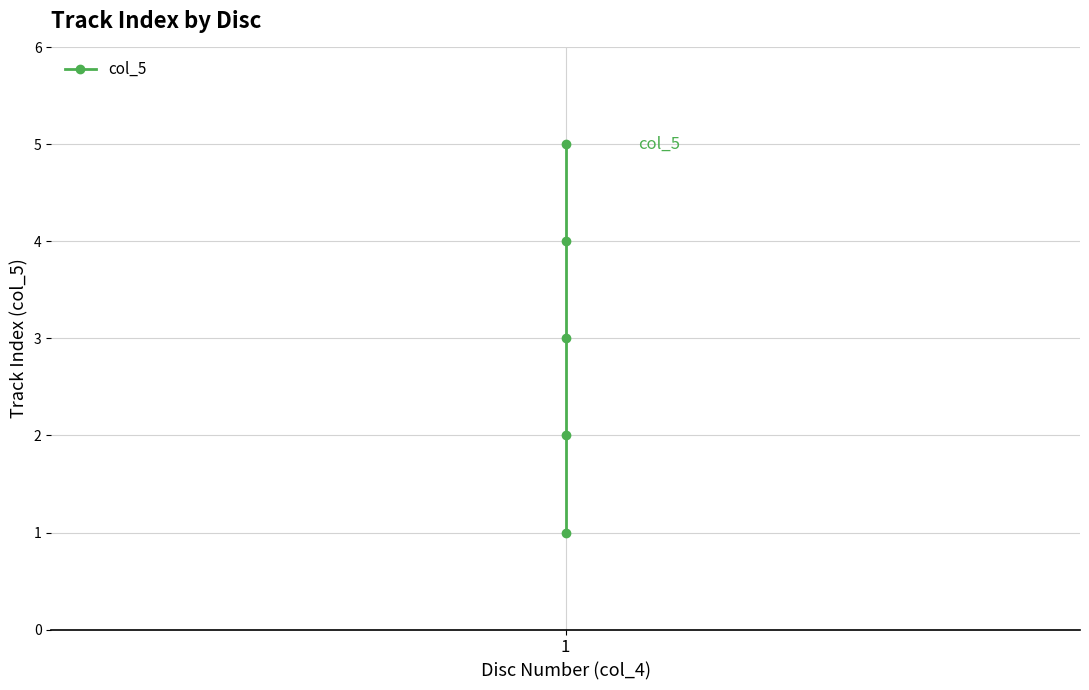

True or false: there are more than 0 points higher than both neighbors.

False